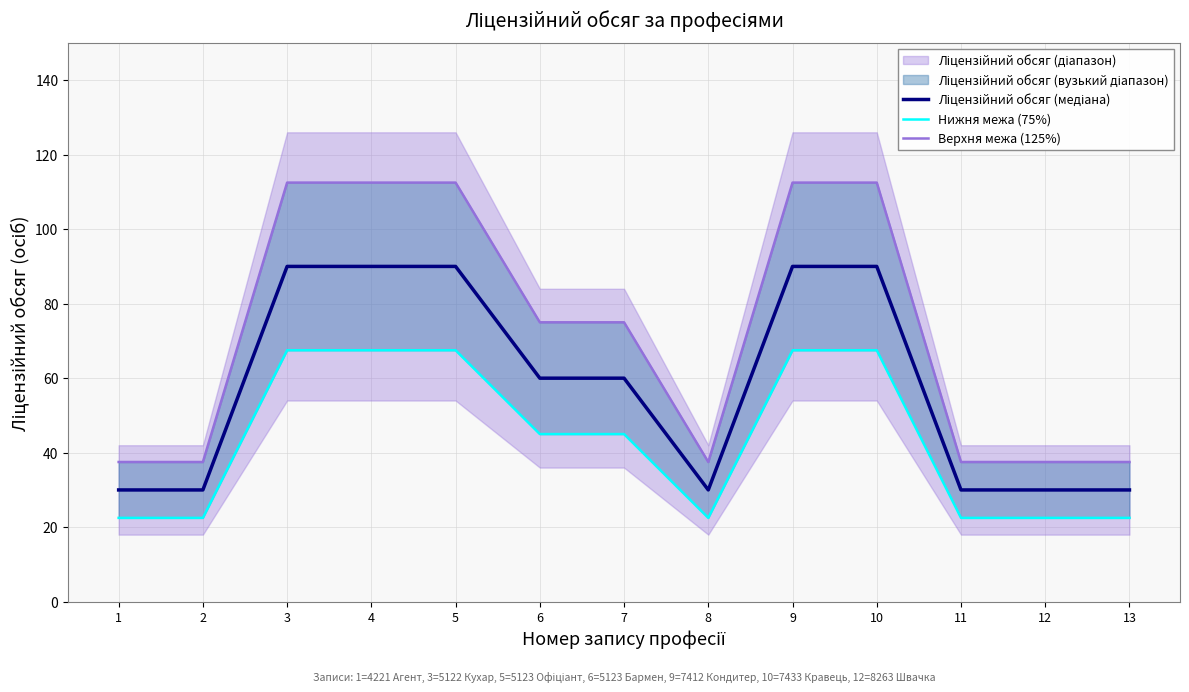

What is the total value across all series at 1?

90.0